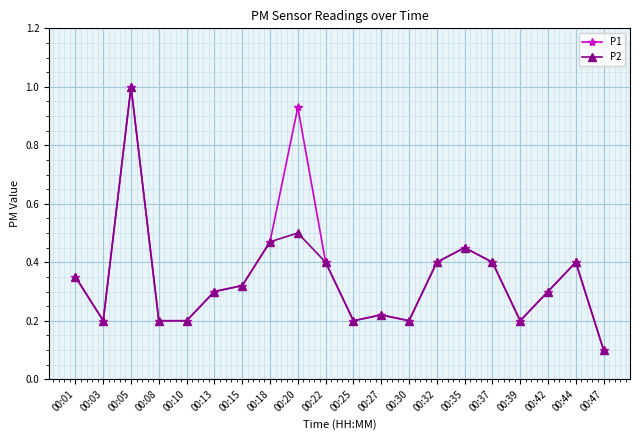

Which series has the largest total across all categories?

P1